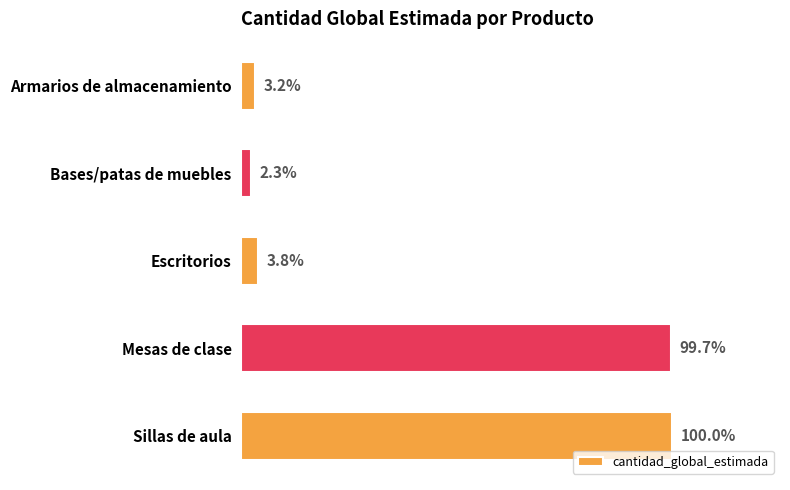

Does the chart contain any negative values?

No